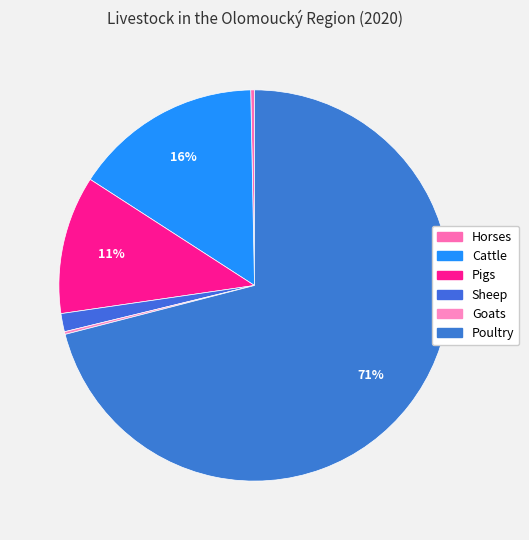

To the nearest percent, what is the difference between the largest and smallest slice percentages?

71%